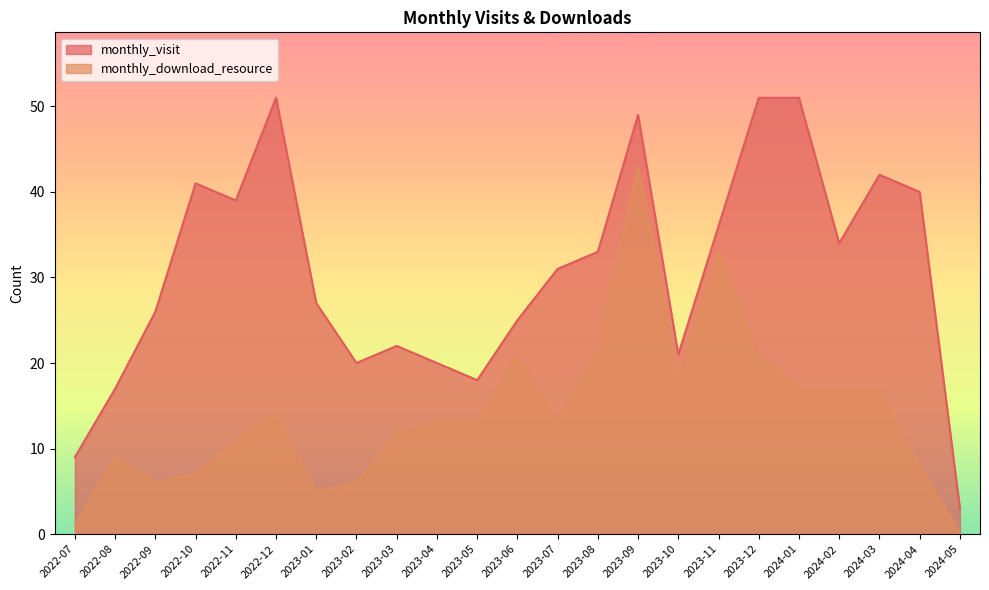

True or false: monthly_download_resource and monthly_visit cross at least once.

False